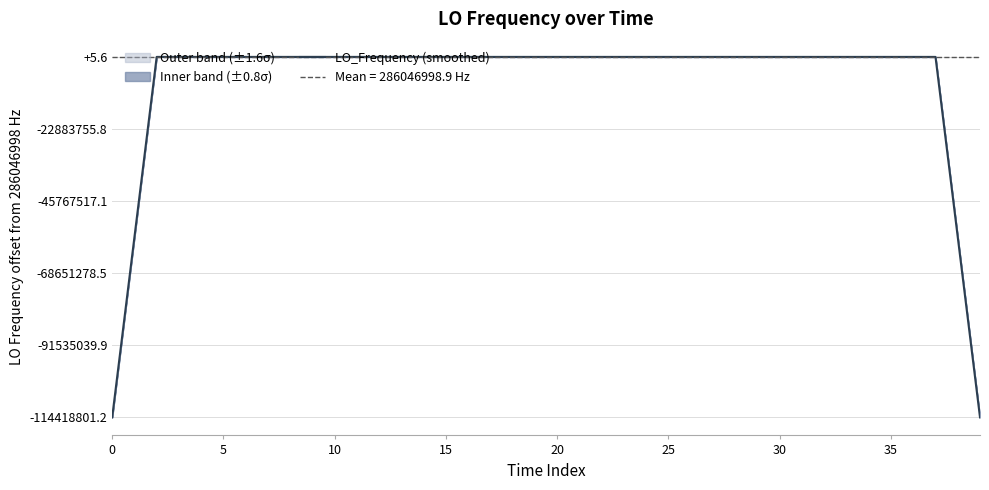

What is the greatest value displayed?

286047001.2